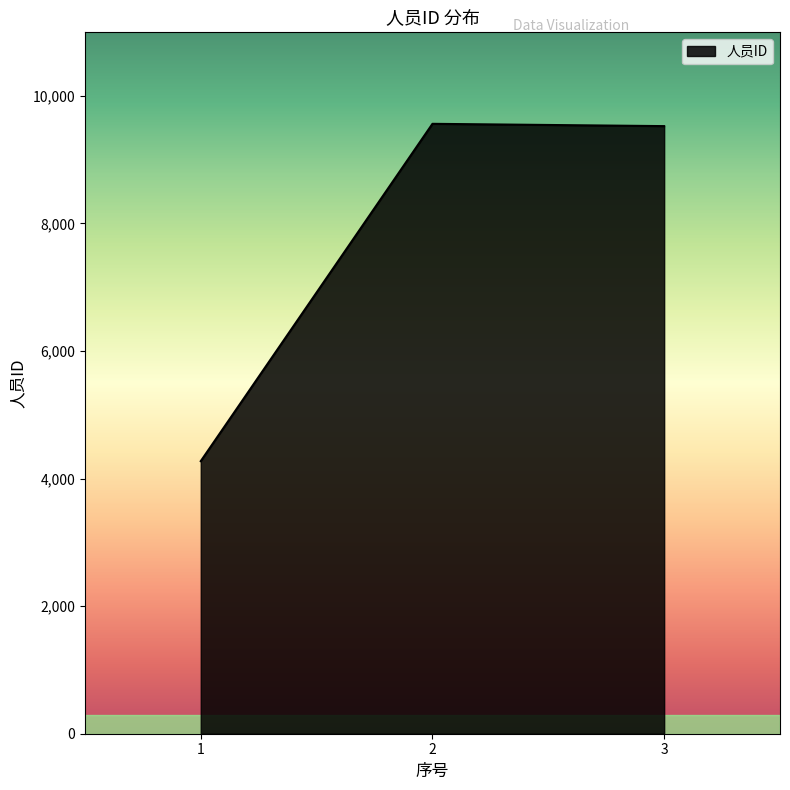

Is it true that the value at 1 is 4273?

True